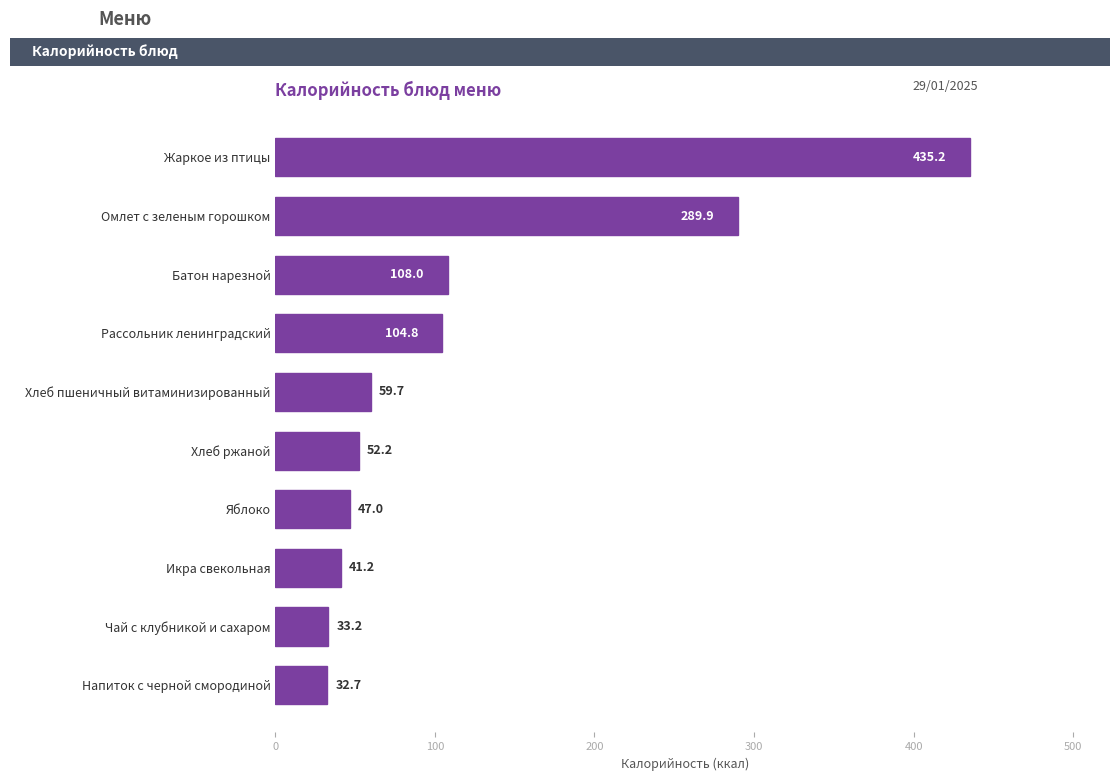

What is the sum of all values?

1203.9